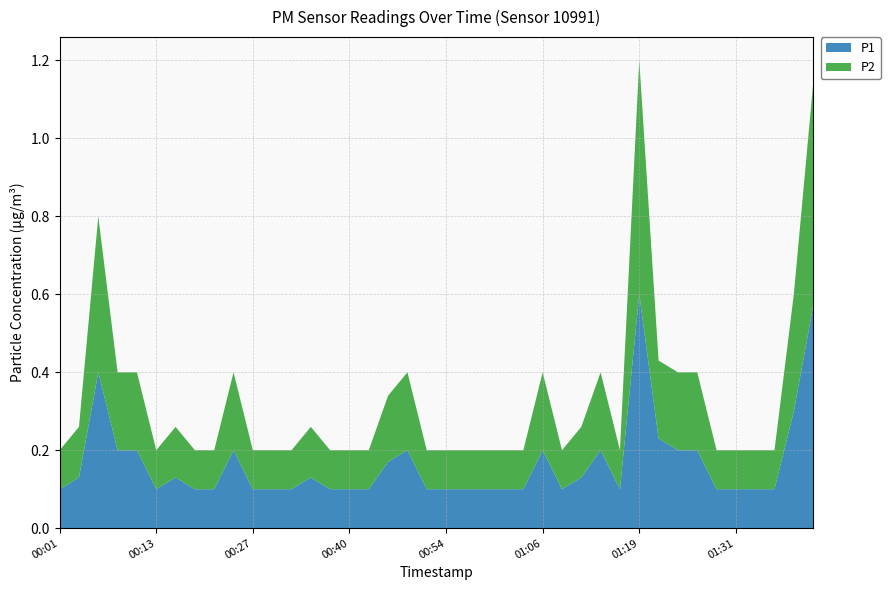

Reading left to right, extract all data points from this chart.

P1: 0.1	0.1	0.4	0.2	0.2	0.1	0.1	0.1	0.1	0.2	0.1	0.1	0.1	0.1	0.1	0.1	0.1	0.2	0.2	0.1	0.1	0.1	0.1	0.1	0.1	0.2	0.1	0.1	0.2	0.1	0.6	0.2	0.2	0.2	0.1	0.1	0.1	0.1	0.3	0.6
P2: 0.1	0.1	0.4	0.2	0.2	0.1	0.1	0.1	0.1	0.2	0.1	0.1	0.1	0.1	0.1	0.1	0.1	0.2	0.2	0.1	0.1	0.1	0.1	0.1	0.1	0.2	0.1	0.1	0.2	0.1	0.6	0.2	0.2	0.2	0.1	0.1	0.1	0.1	0.3	0.6